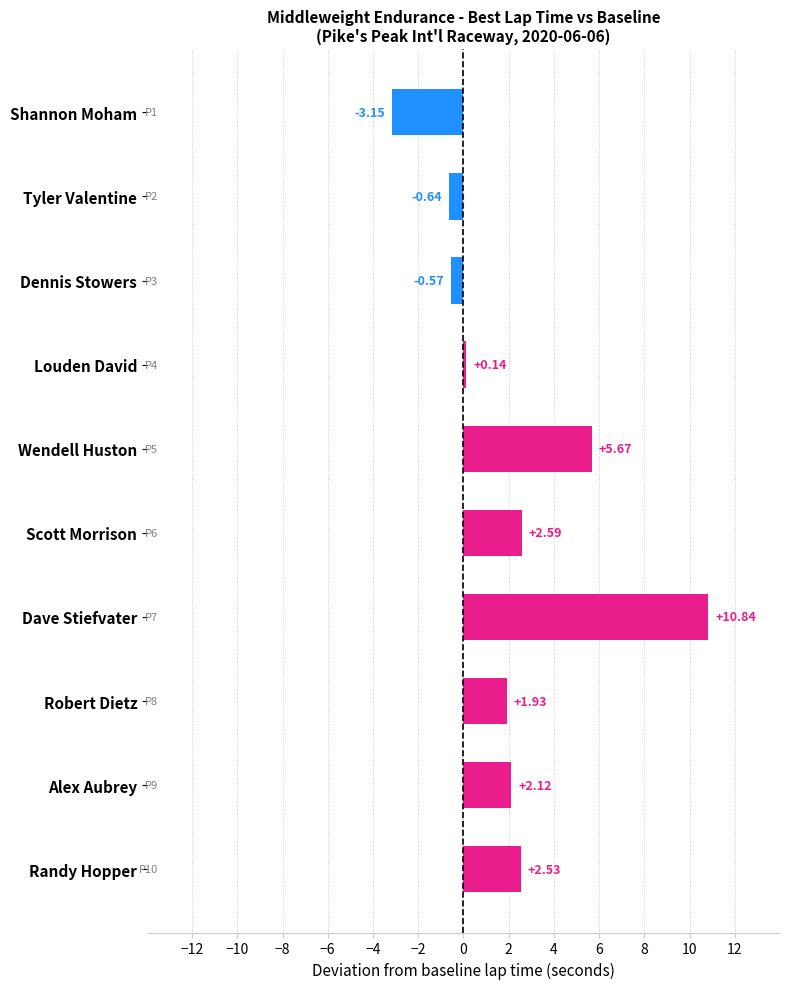

What is the greatest value displayed?

10.8